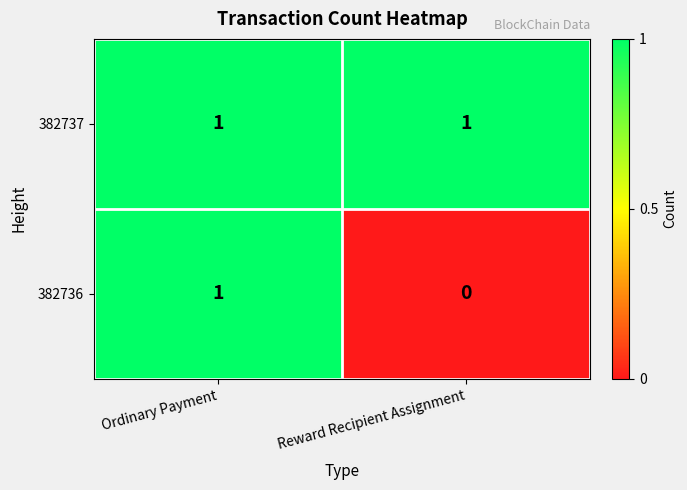

How many categories are shown in the chart?

2